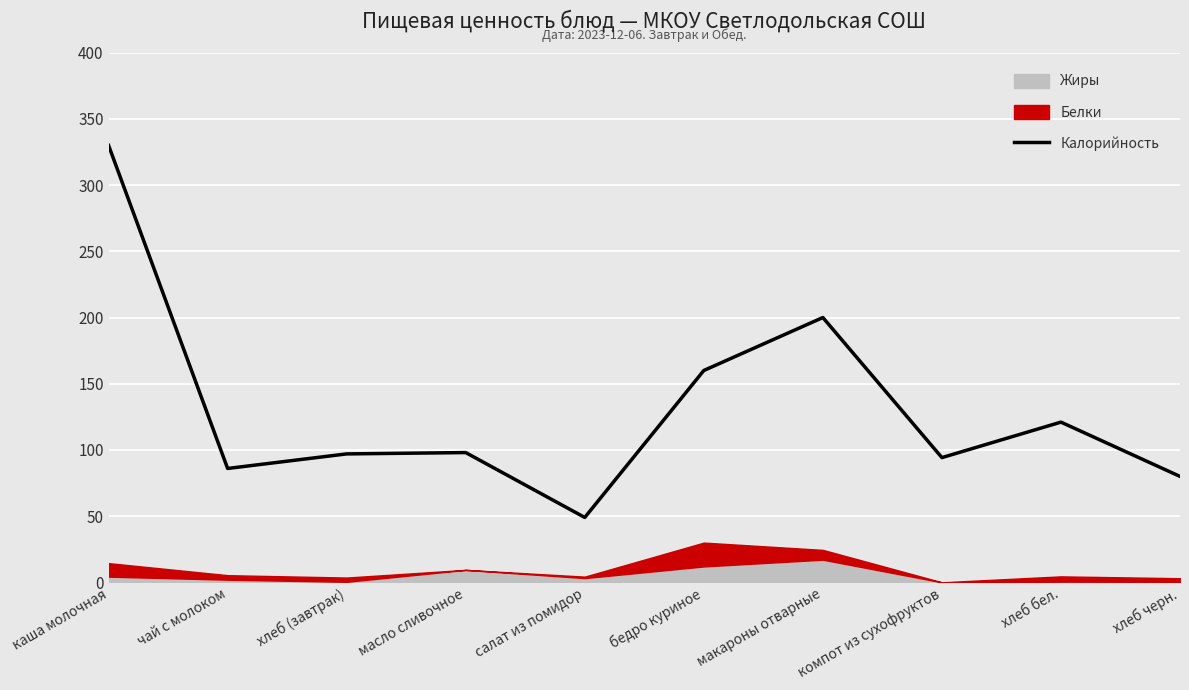

What position from the right is макароны отварные?

4